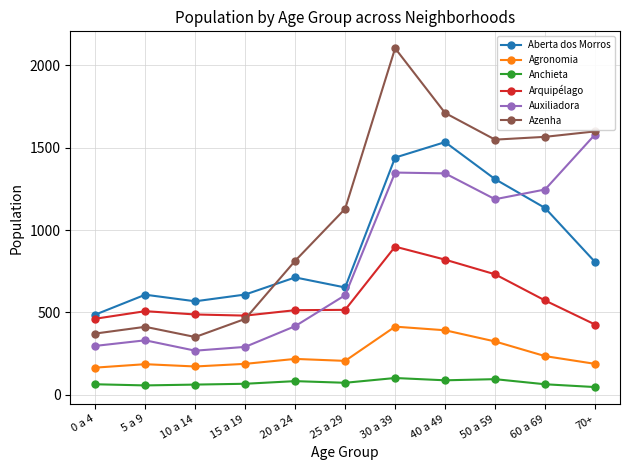

Rank the series at 60 a 69 from lowest to highest value.

Anchieta, Agronomia, Arquipélago, Aberta dos Morros, Auxiliadora, Azenha